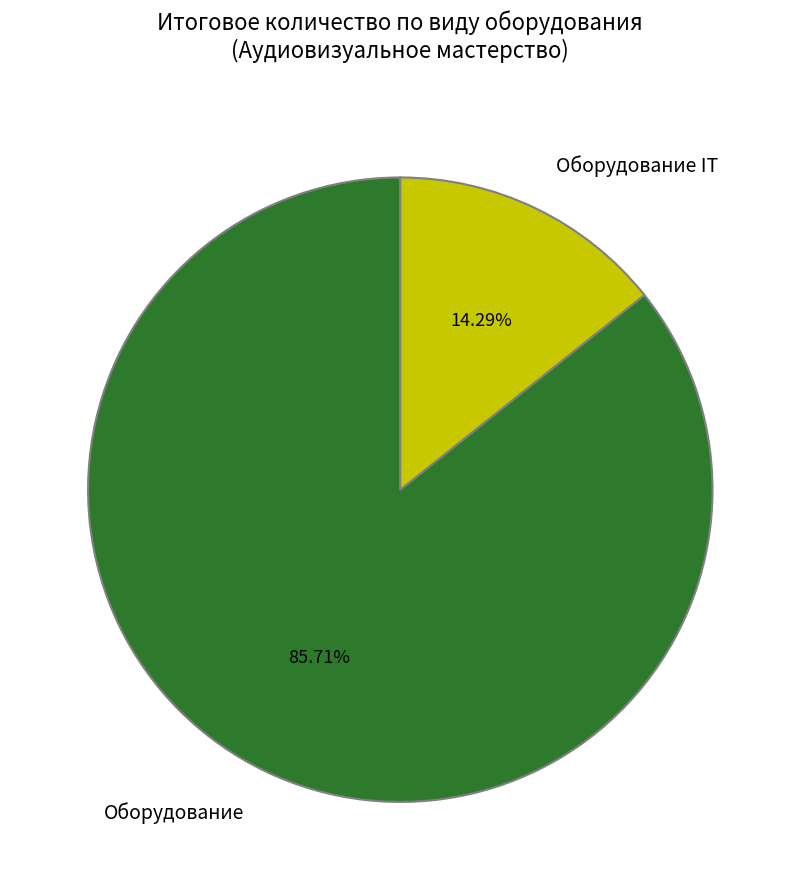

Count the number of slices in the pie.

2